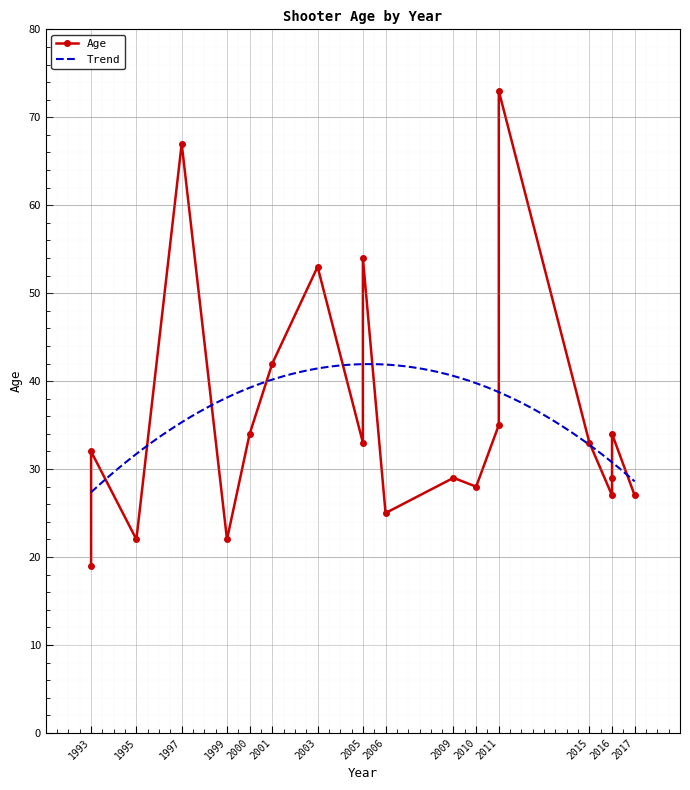

What is the label of the 2nd point from the right?

2016